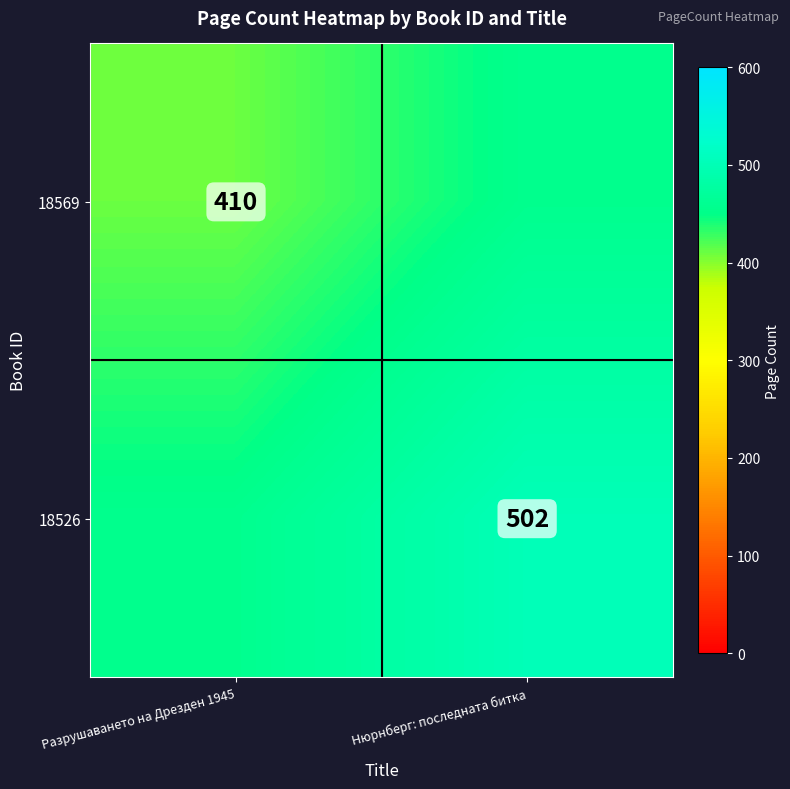

Is it true that 18526 equals 269 at Нюрнберг: последната битка?

False